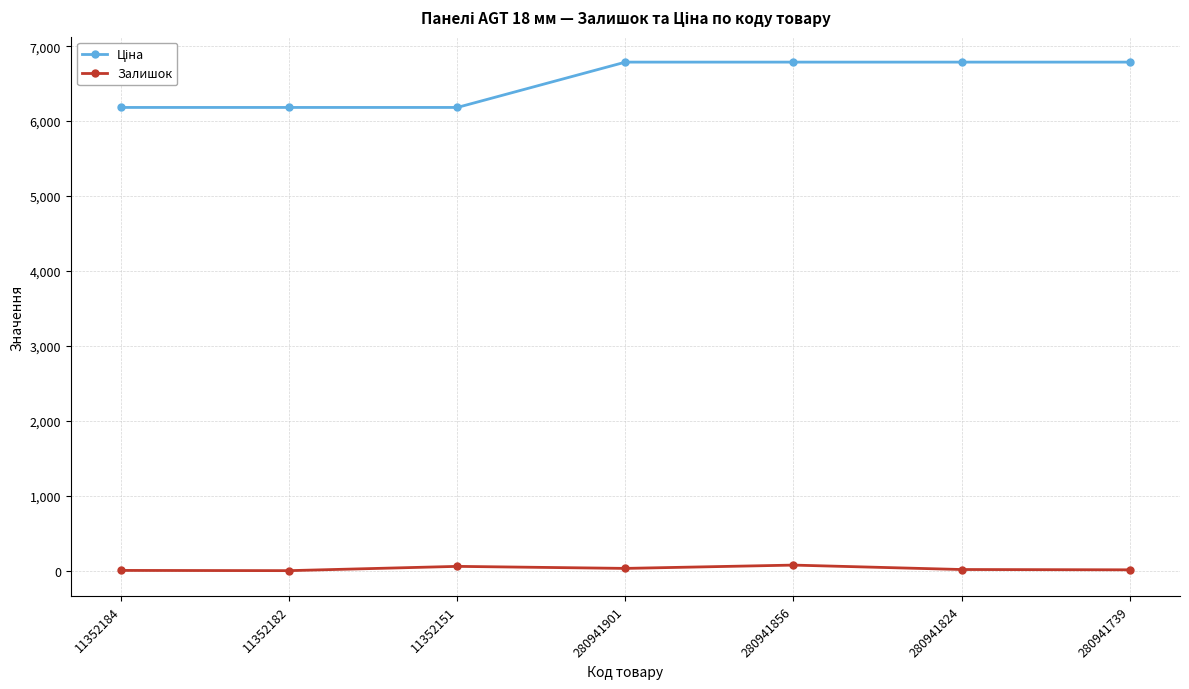

What is the sum of all Залишок values?

225.0